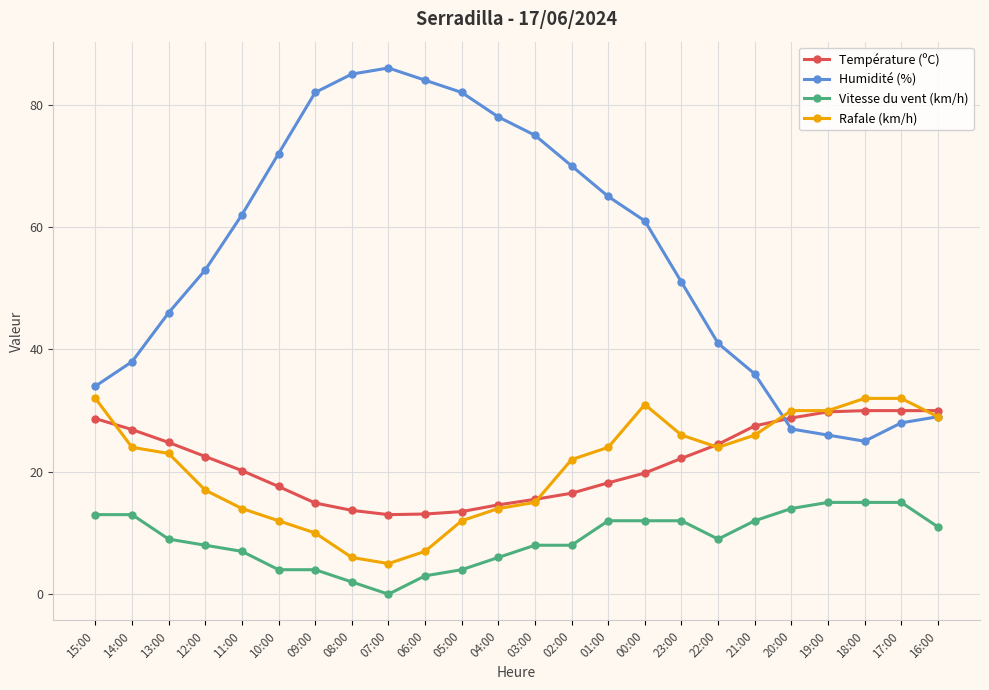

What is the sum of all Rafale (km/h) values?

497.0